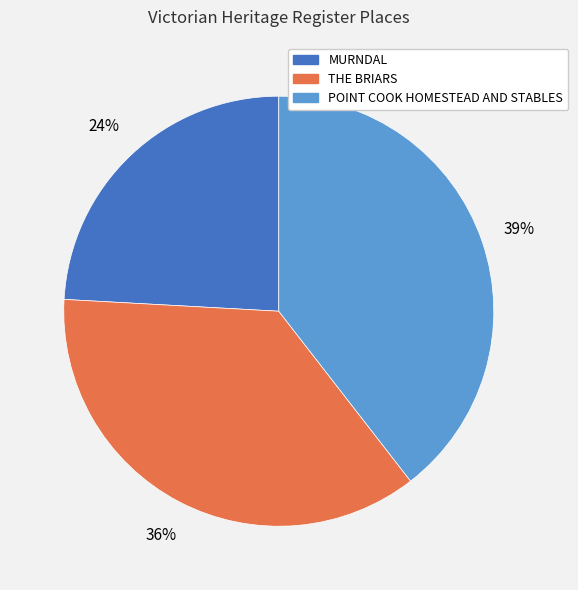

Combined, do THE BRIARS and POINT COOK HOMESTEAD AND STABLES account for over 50%?

Yes